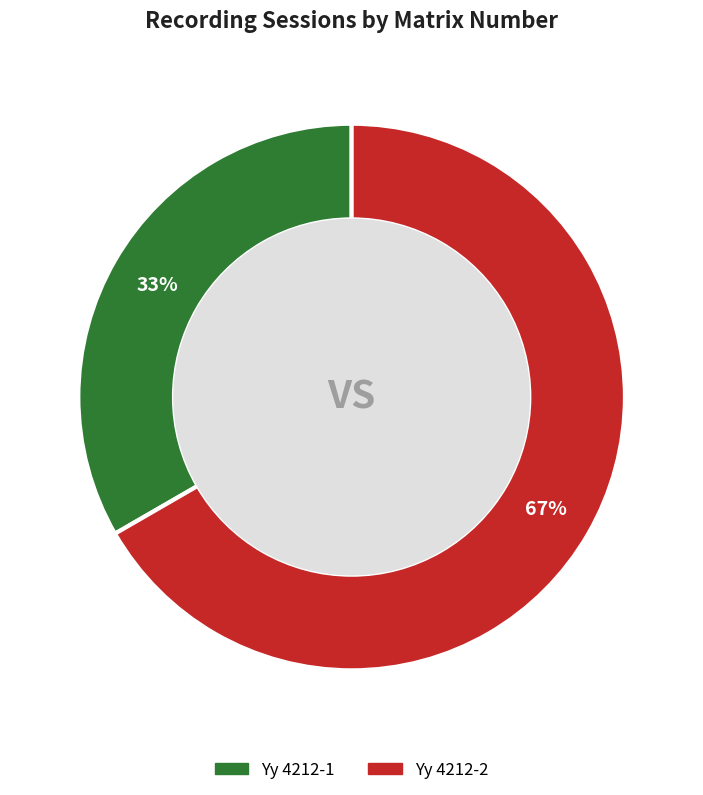

Combined, do Yy 4212-2 and Yy 4212-1 account for over 50%?

Yes